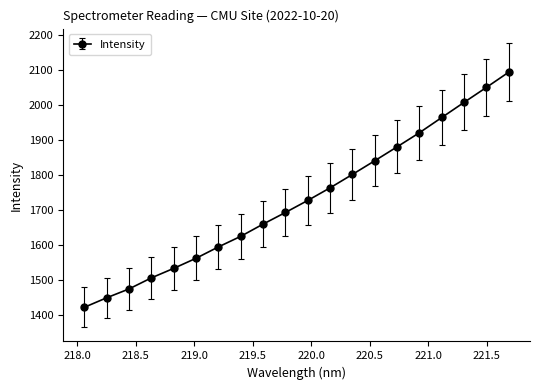

What is the smallest value displayed?

1421.4